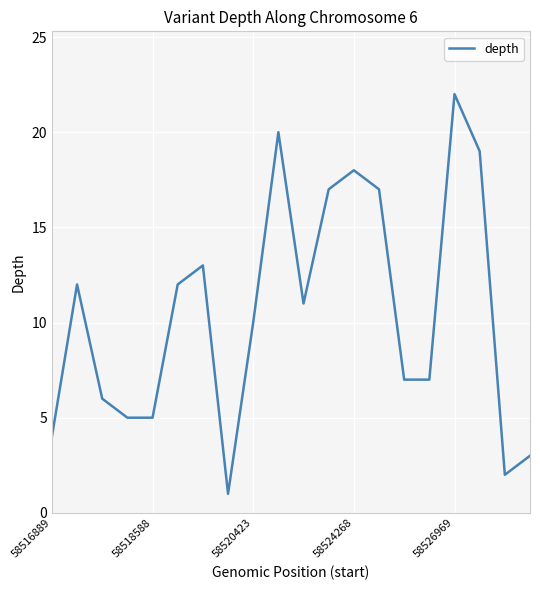

What is the maximum value shown in the chart?

22